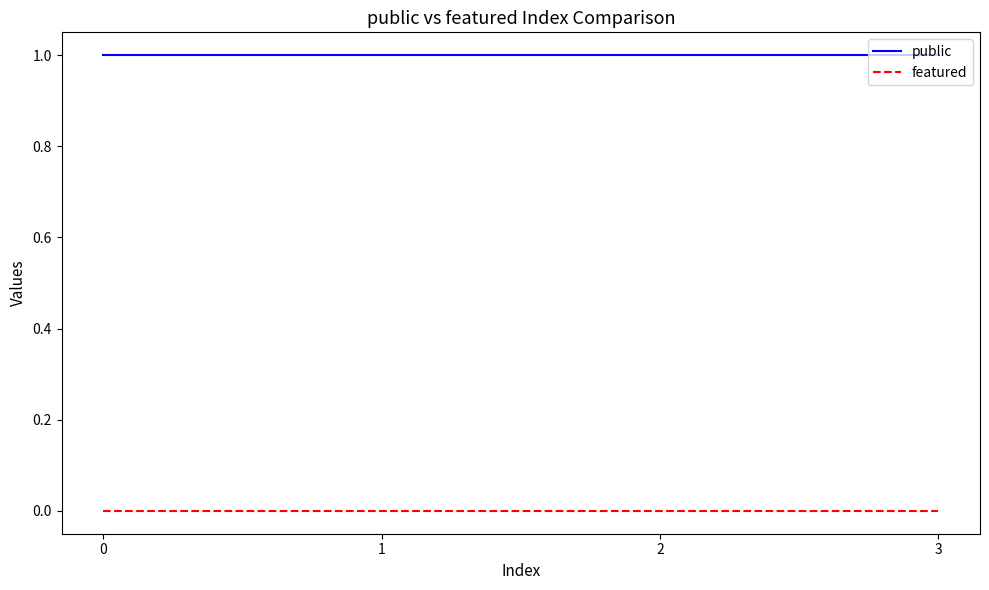

Rank the series at 3 from highest to lowest value.

public, featured